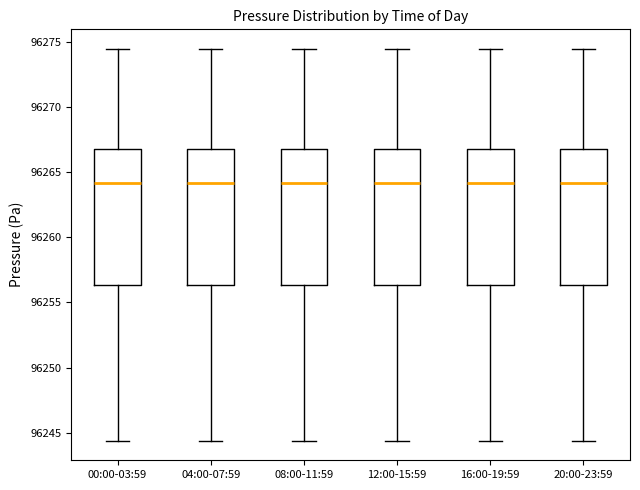

Where does the lower whisker of the box for 08:00-11:59 end on the y-axis? The values are not printed on the chart, so give them approximately, as read against the axis.

96244.5